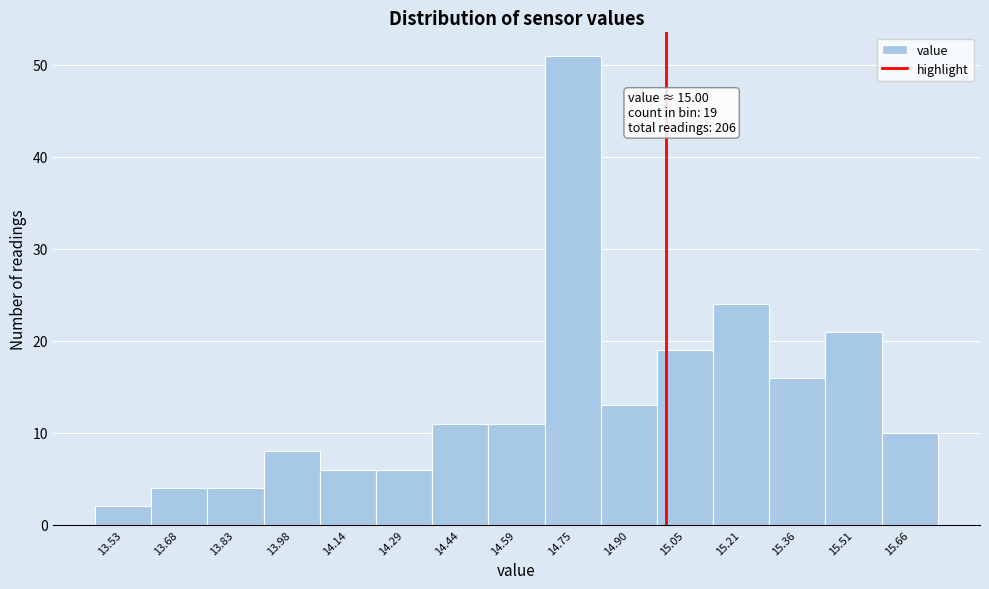

Over which range of the x-axis is the bar tallest?

14.68 to 14.82